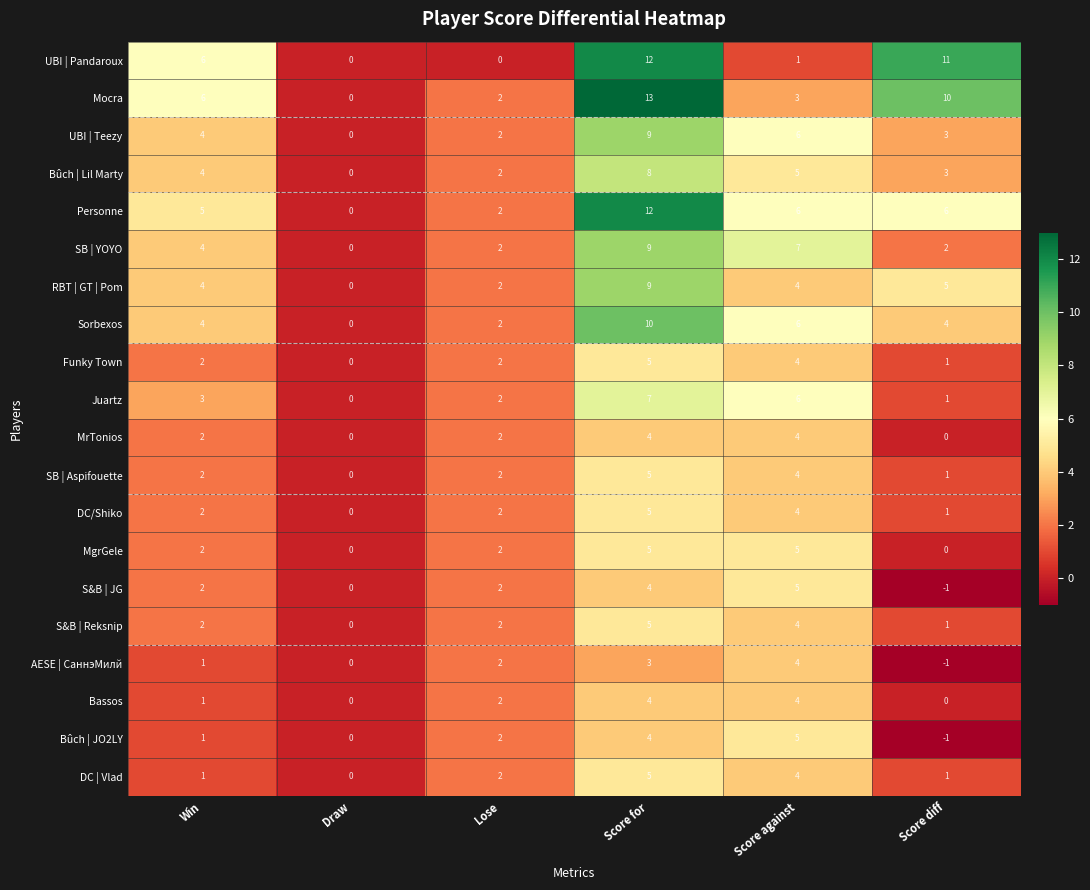

Is it true that Bassos equals 4 at Score for?

True